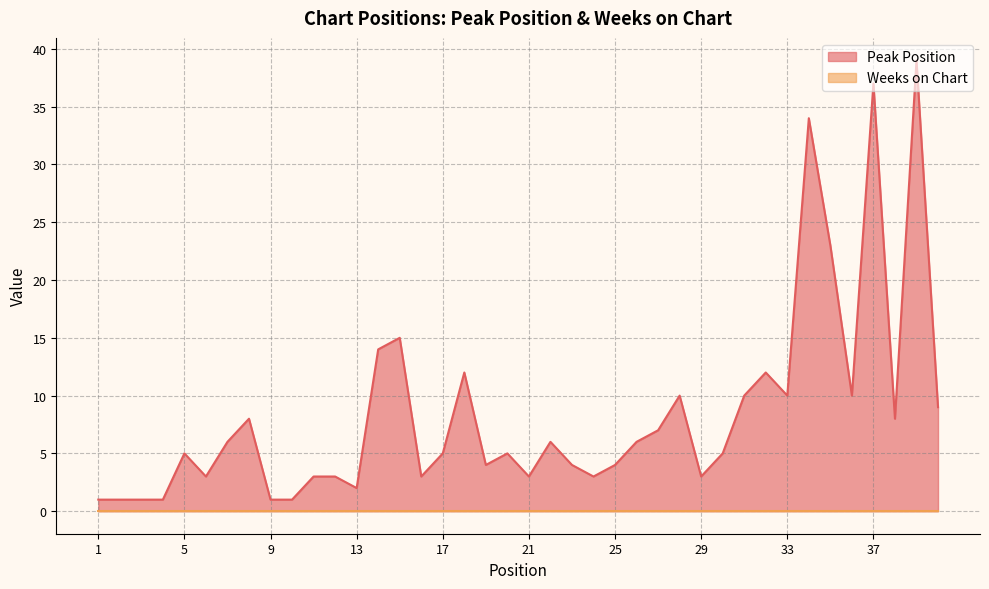

What is the change in value from 35 to 37?

+14